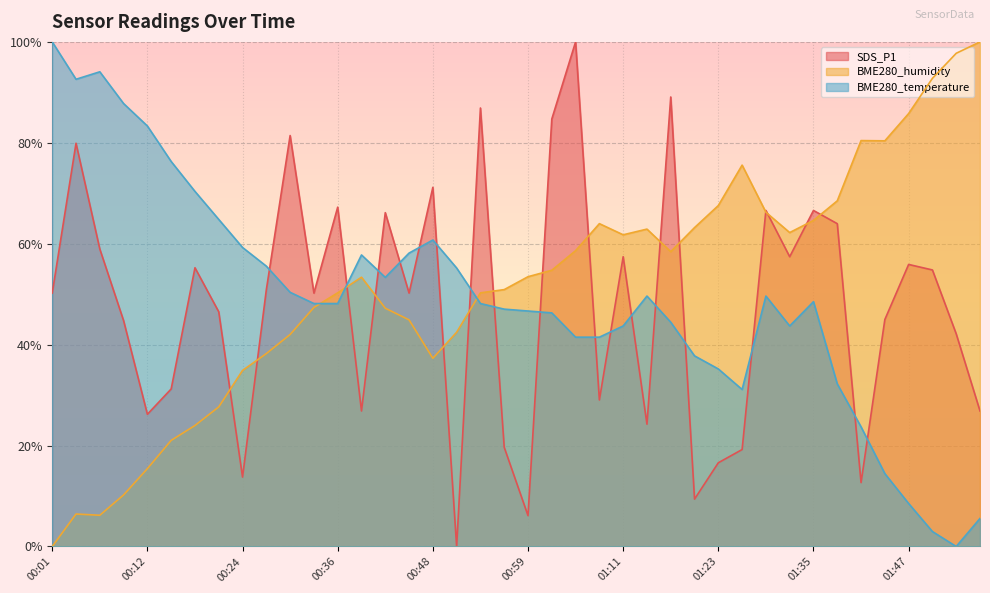

Rank the series by their average value, from lowest to highest.

SDS_P1, BME280_temperature, BME280_humidity